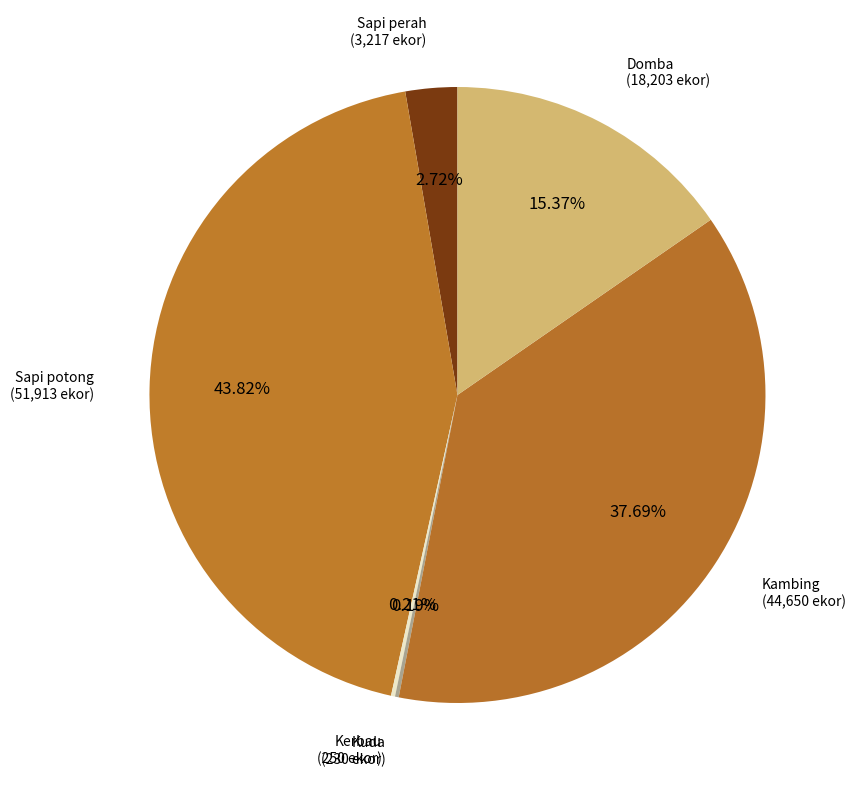

Which has a higher value, Sapi potong (51,913 ekor) or Domba (18,203 ekor)?

Sapi potong (51,913 ekor)